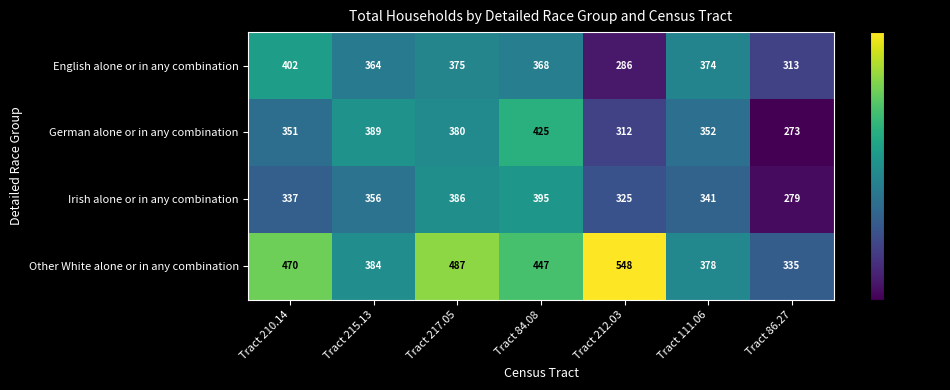

At which category is the sum across all series the highest?

Tract 84.08